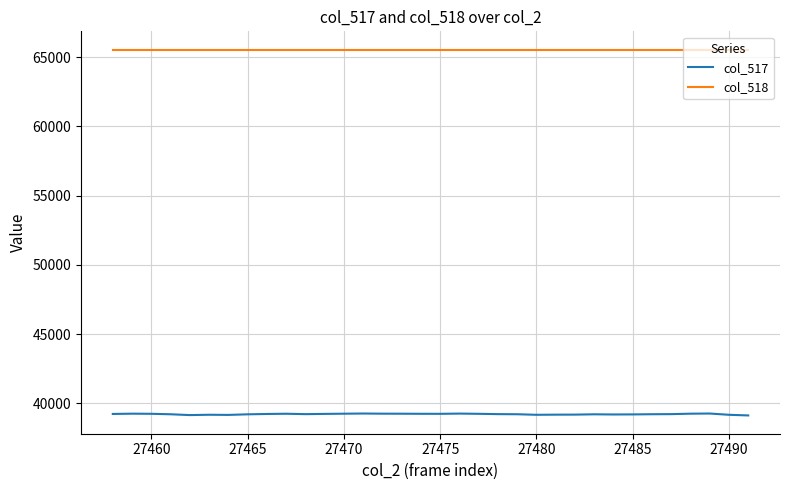

What is the highest value of the col_517 series?

39261